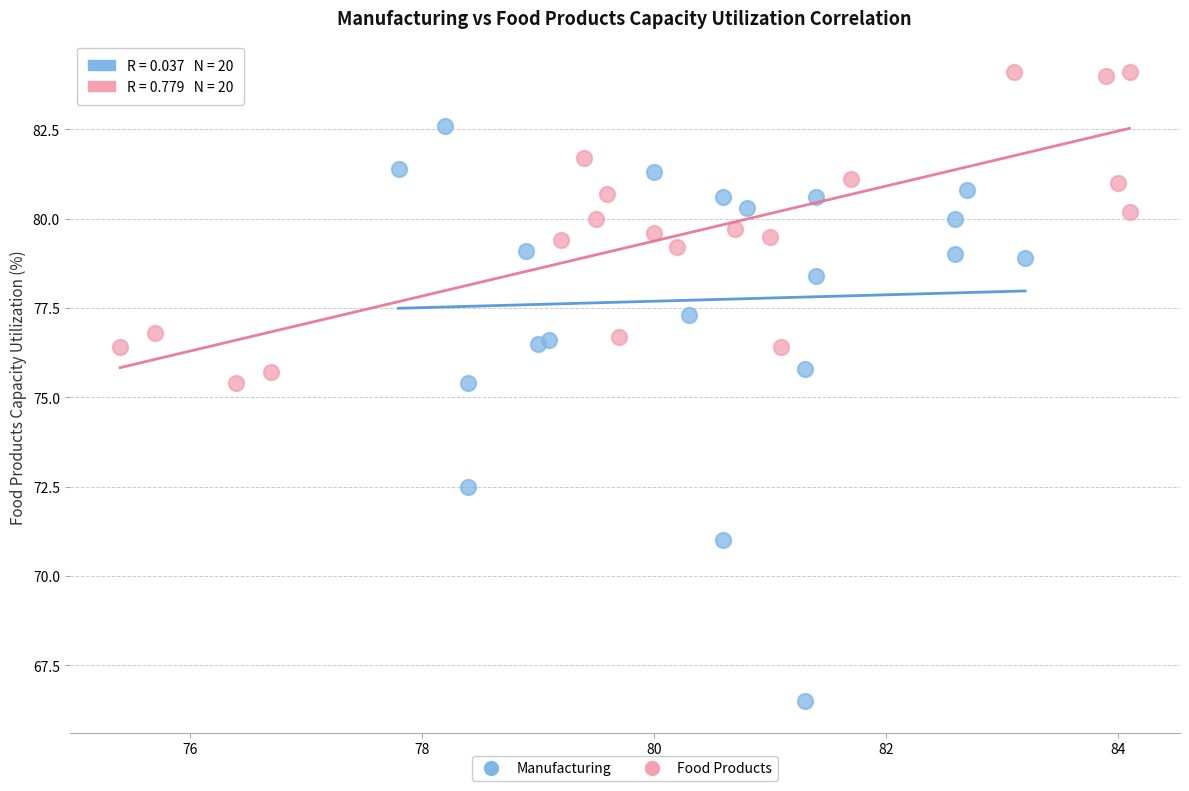

Which series has the largest Y range (max minus min)?

Manufacturing